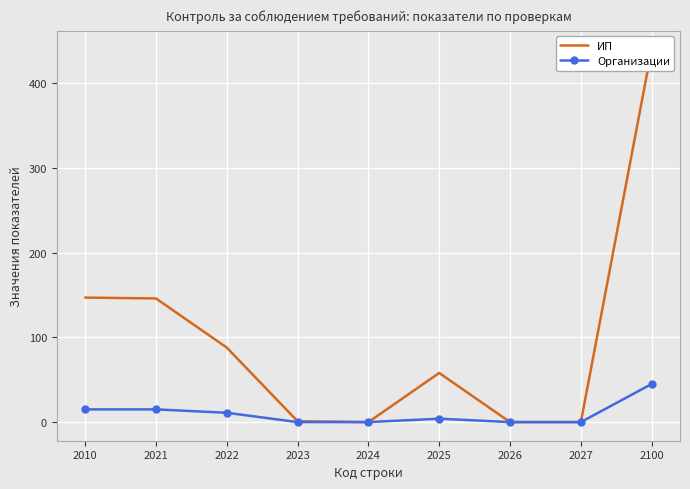

Rank the series by their average value, from highest to lowest.

ИП, Организации